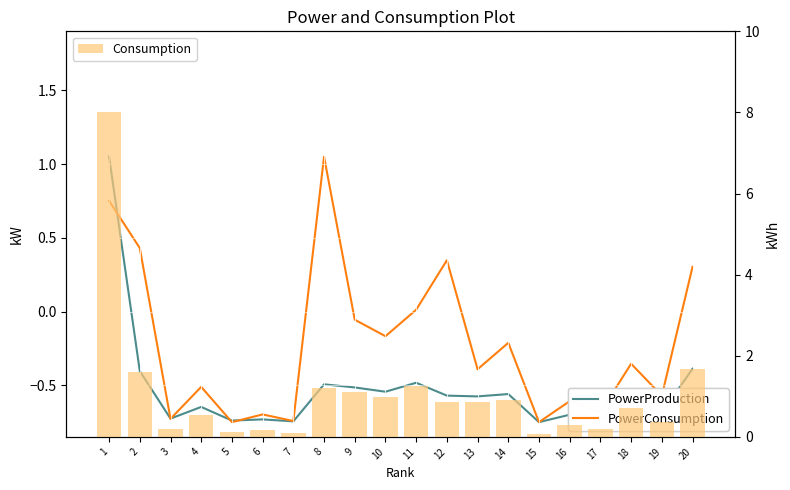

Reading left to right, list all the values displayed in this chart.

PowerProduction: 1=1.1	2=-0.4	3=-0.7	4=-0.6	5=-0.7	6=-0.7	7=-0.7	8=-0.5	9=-0.5	10=-0.5	11=-0.5	12=-0.6	13=-0.6	14=-0.6	15=-0.8	16=-0.7	17=-0.7	18=-0.6	19=-0.7	20=-0.4
PowerConsumption: 1=0.8	2=0.4	3=-0.7	4=-0.5	5=-0.8	6=-0.7	7=-0.7	8=1.1	9=-0.1	10=-0.2	11=0.0	12=0.3	13=-0.4	14=-0.2	15=-0.8	16=-0.6	17=-0.7	18=-0.4	19=-0.6	20=0.3
Consumption: 1=8.0	2=1.6	3=0.2	4=0.5	5=0.1	6=0.2	7=0.1	8=1.2	9=1.1	10=1.0	11=1.3	12=0.9	13=0.8	14=0.9	15=0.1	16=0.3	17=0.2	18=0.7	19=0.4	20=1.7